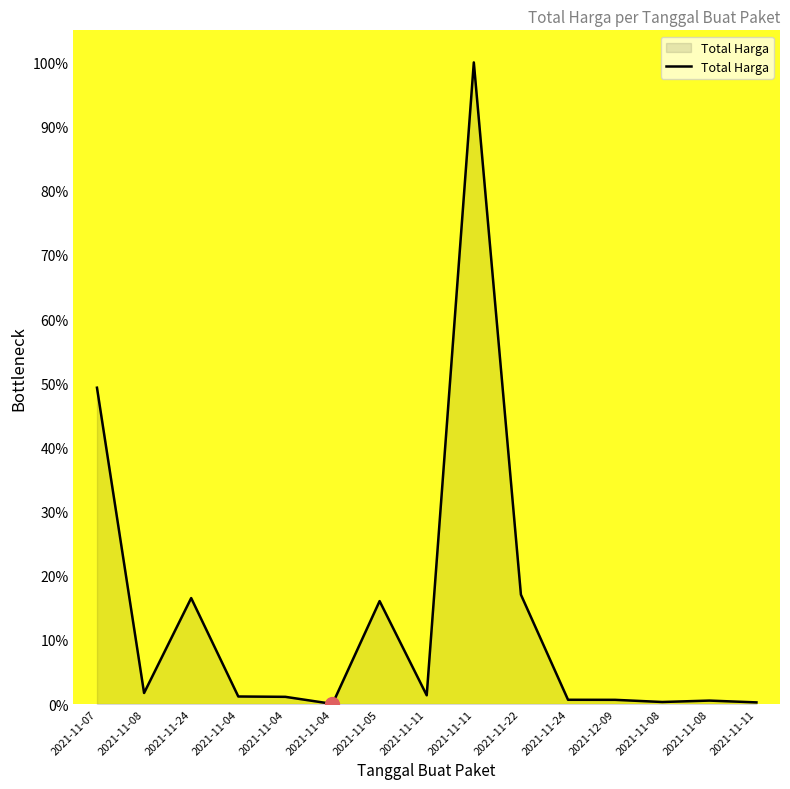

Is it true that the value at 2021-11-11 is 0.4?

False